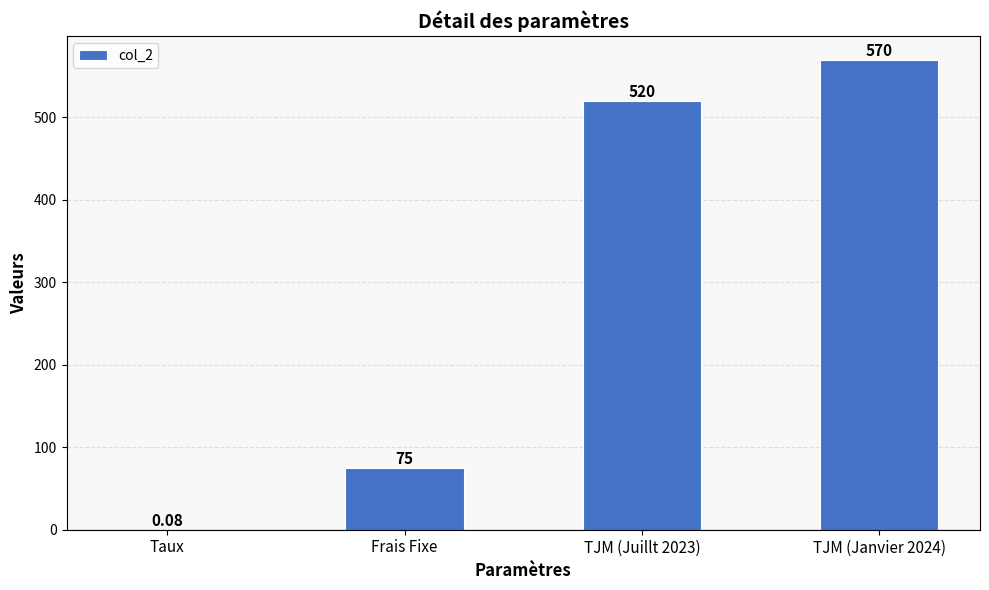

What is the change in value from Taux to TJM (Juillt 2023)?

+519.9